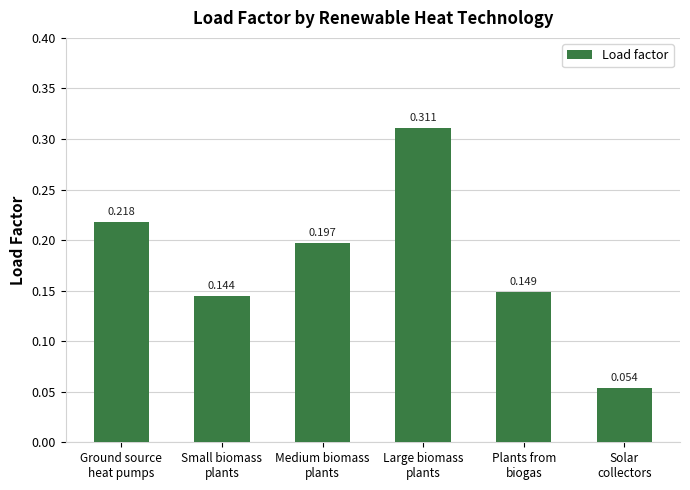

Is it true that the value at Plants from
biogas is 0.3?

False